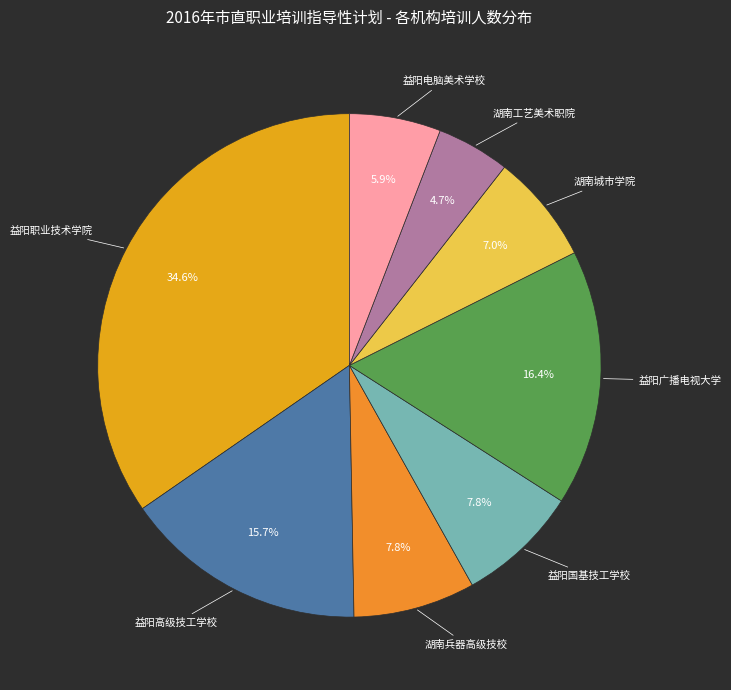

Does any single category account for the majority?

No